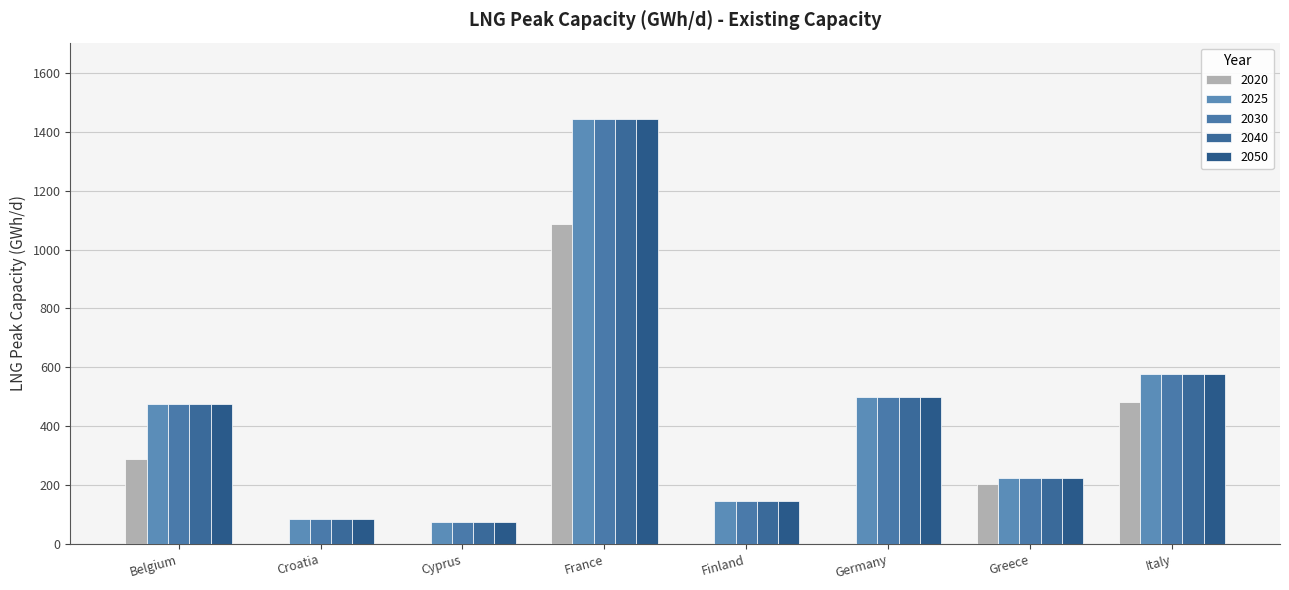

Reading right to left, extract all data points from this chart.

2020: Italy=483.7	Greece=204.5	Germany=0.0	Finland=0.0	France=1087.2	Cyprus=0.0	Croatia=0.0	Belgium=288.5
2025: Italy=576.0	Greece=224.6	Germany=500.4	Finland=144.8	France=1443.3	Cyprus=76.0	Croatia=85.4	Belgium=477.0
2030: Italy=576.0	Greece=224.6	Germany=500.4	Finland=144.8	France=1443.3	Cyprus=76.0	Croatia=85.4	Belgium=477.0
2040: Italy=576.0	Greece=224.6	Germany=500.4	Finland=144.8	France=1443.3	Cyprus=76.0	Croatia=85.4	Belgium=477.0
2050: Italy=576.0	Greece=224.6	Germany=500.4	Finland=144.8	France=1443.3	Cyprus=76.0	Croatia=85.4	Belgium=477.0